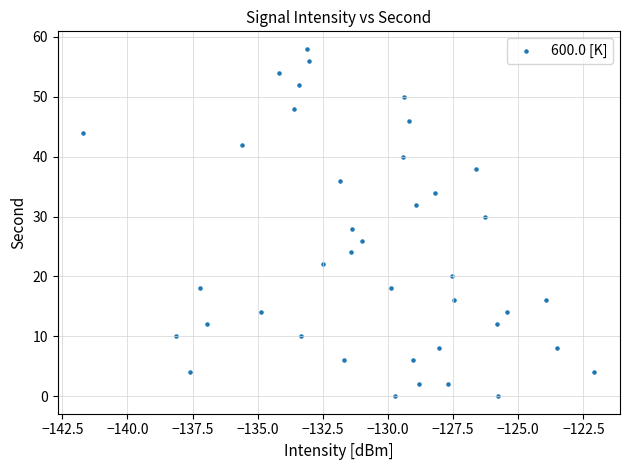

What is the range of Y values (max minus min)?

58